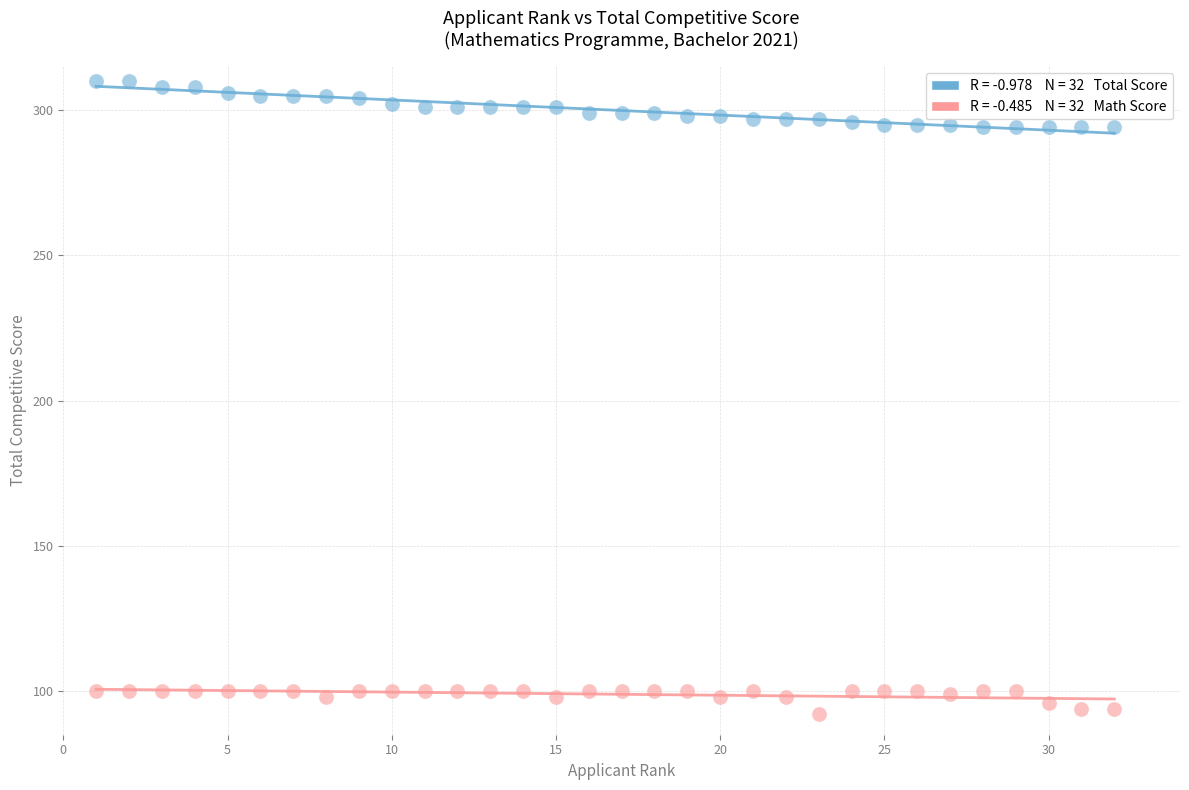

Across all data points, what is the range of Y values (max minus min)?

218